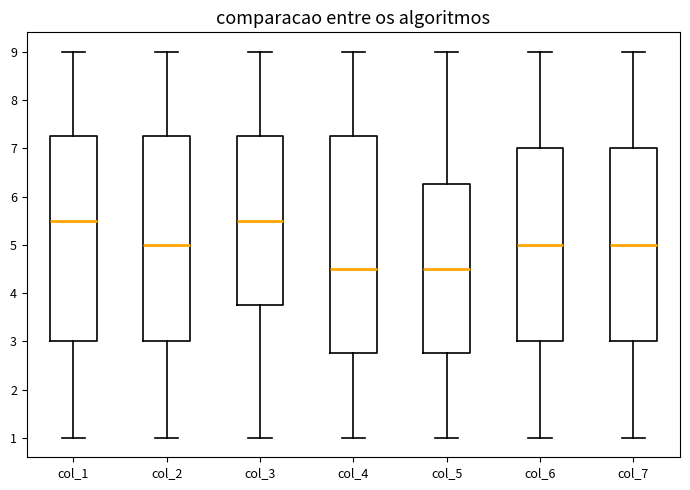

Reading left to right, transcribe this box plot: for each box, give where its median line is, the range the box spans, and where its two whiskers end, as read against the y-axis. The values are not printed on the chart, so give them approximately, as read against the axis.

col_1: median 5.5, box 3.0 to 7.3, whiskers 1.0 to 9.0
col_2: median 5.0, box 3.0 to 7.3, whiskers 1.0 to 9.0
col_3: median 5.5, box 3.8 to 7.3, whiskers 1.0 to 9.0
col_4: median 4.5, box 2.8 to 7.3, whiskers 1.0 to 9.0
col_5: median 4.5, box 2.8 to 6.3, whiskers 1.0 to 9.0
col_6: median 5.0, box 3.0 to 7.0, whiskers 1.0 to 9.0
col_7: median 5.0, box 3.0 to 7.0, whiskers 1.0 to 9.0